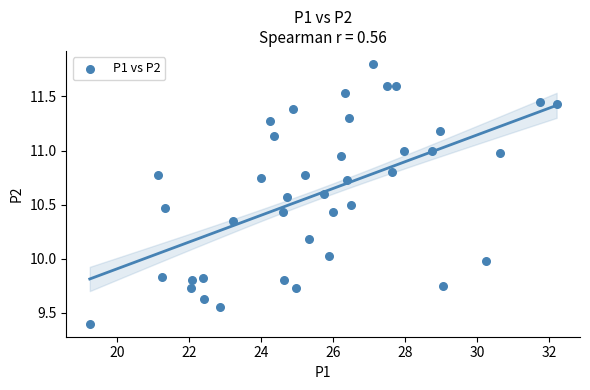

What is the range of Y values (max minus min)?

2.4